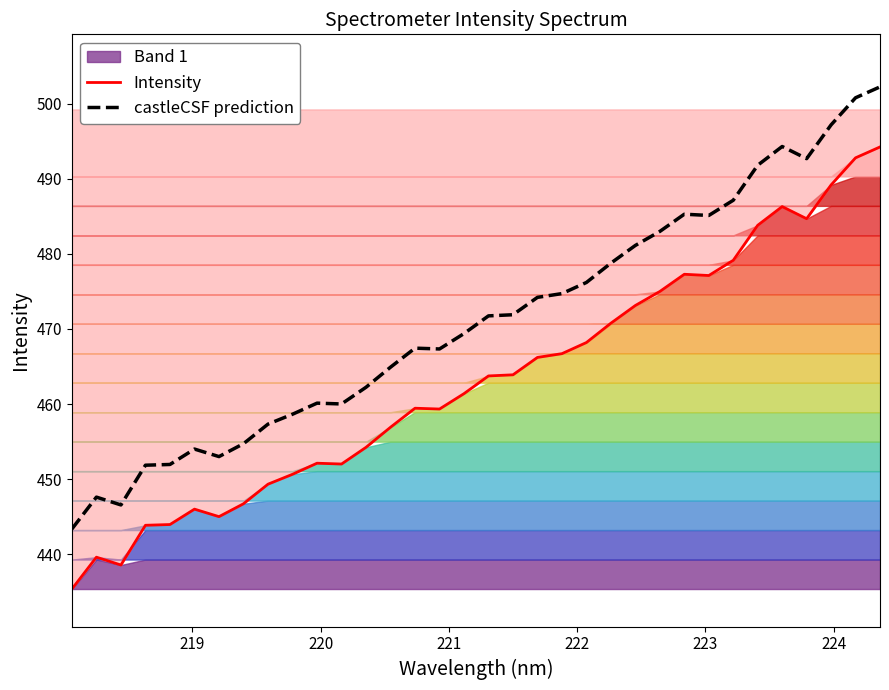

True or false: castleCSF prediction and Intensity cross at least once.

False